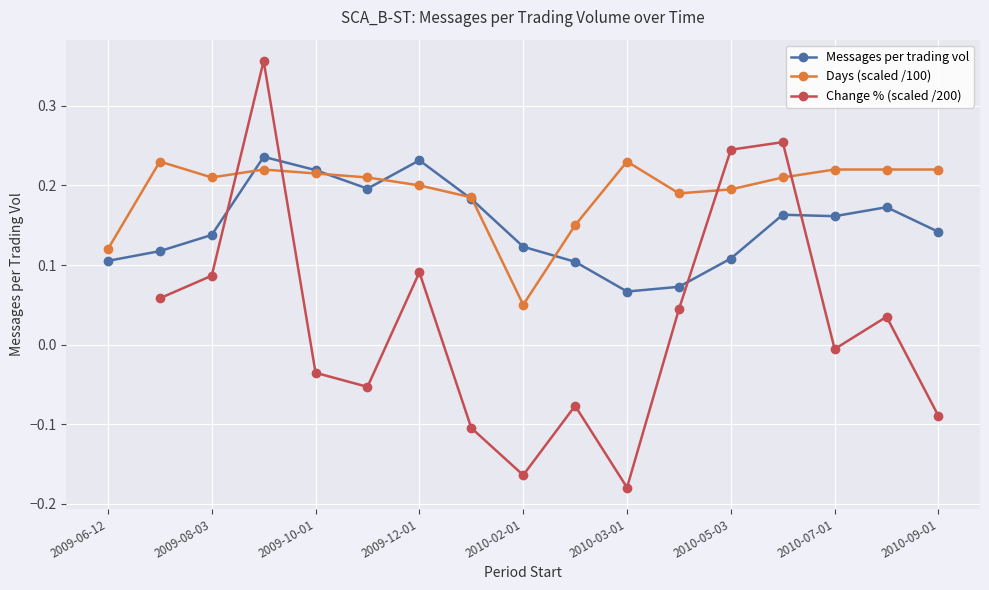

Is this an area chart (filled region under the line)?

No